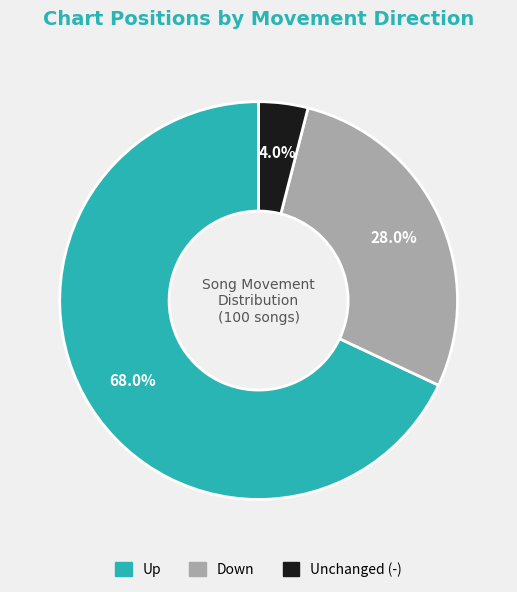

Is there any slice that represents more than half of the pie?

Yes